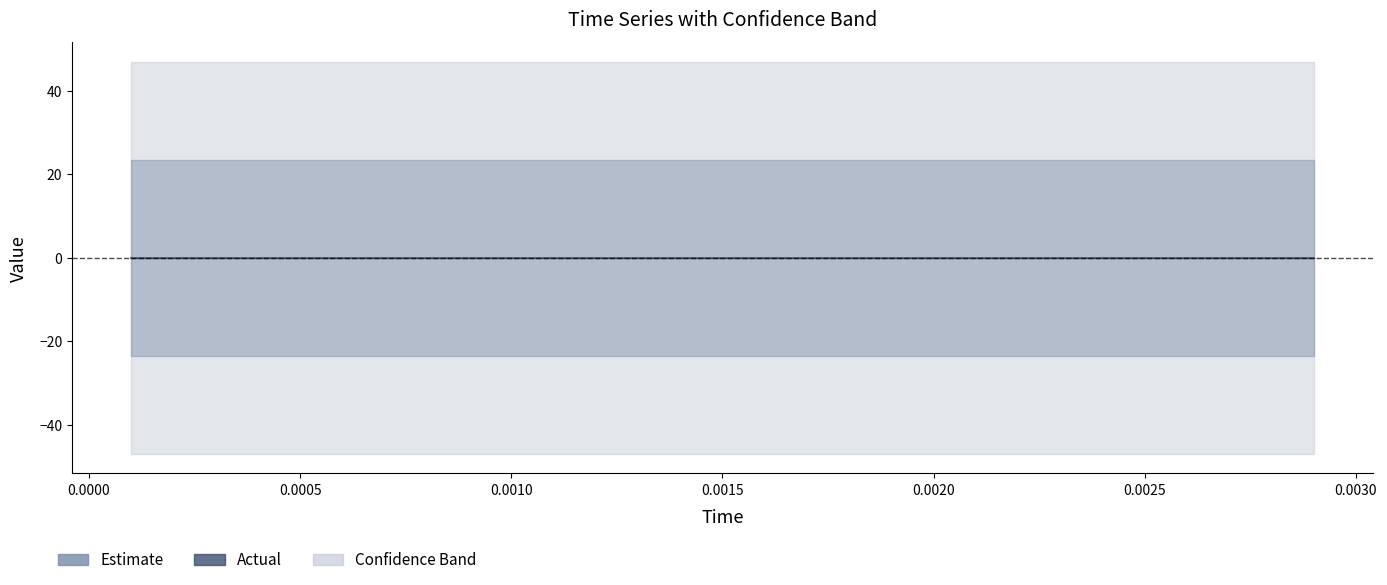

At which category does the chart reach its minimum across all series?

0.0001